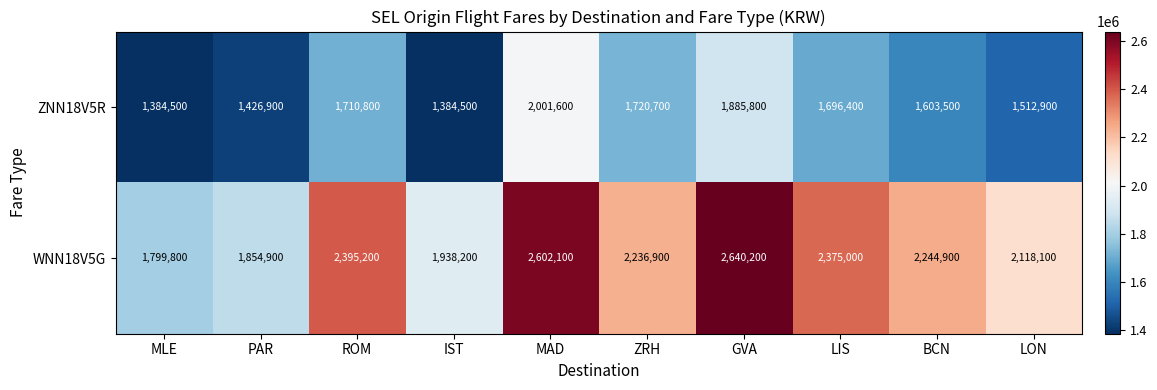

Where is ZNN18V5R nearest to the value 1693050?

LIS